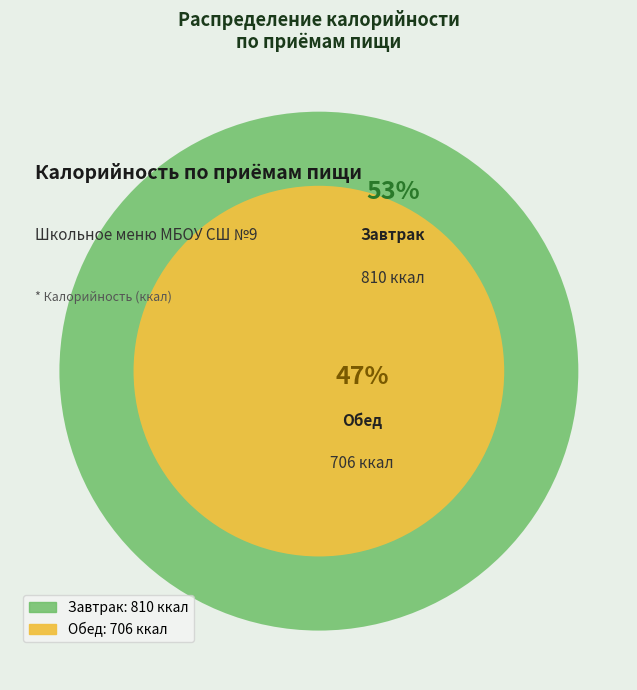

Between Обед and Завтрак, which is larger?

Завтрак